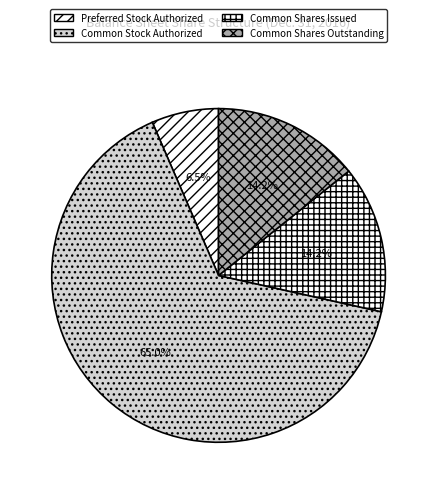

Count the number of slices in the pie.

4